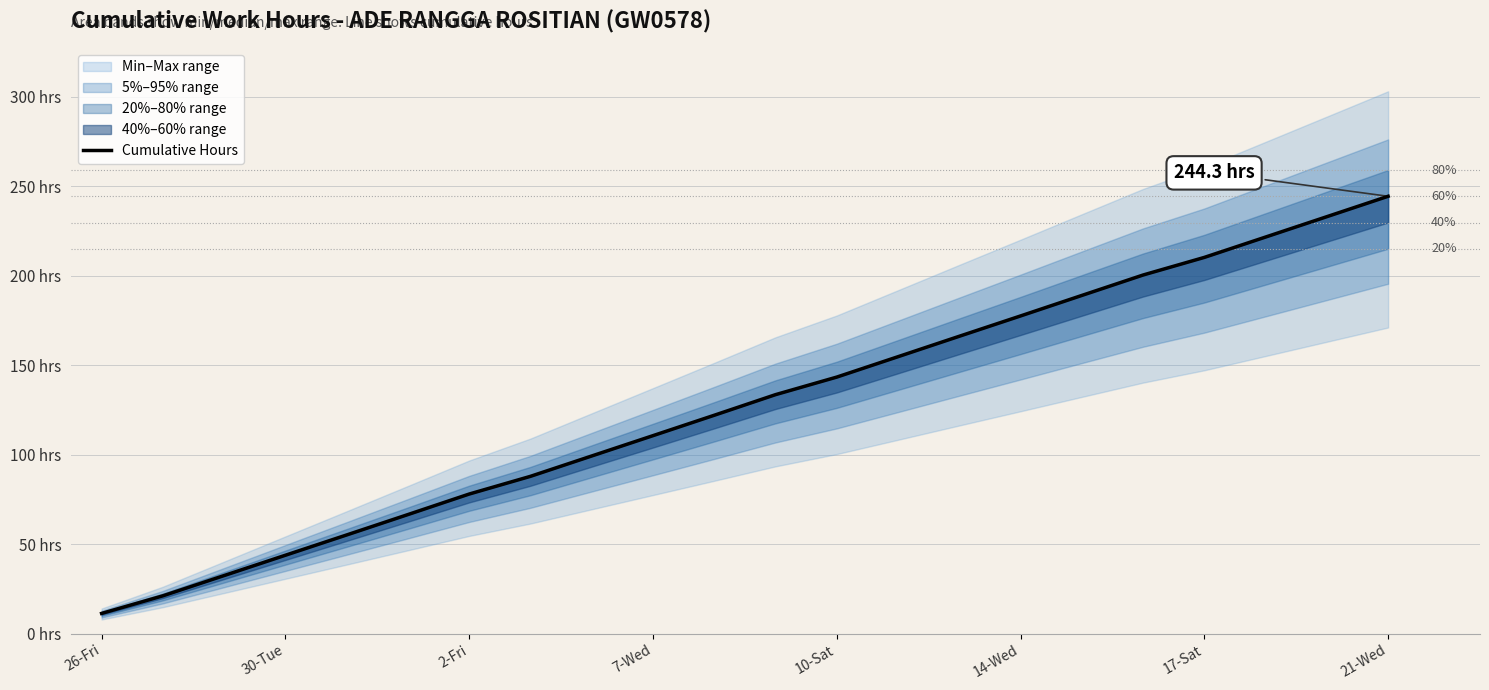

How many data points does each series have?

22